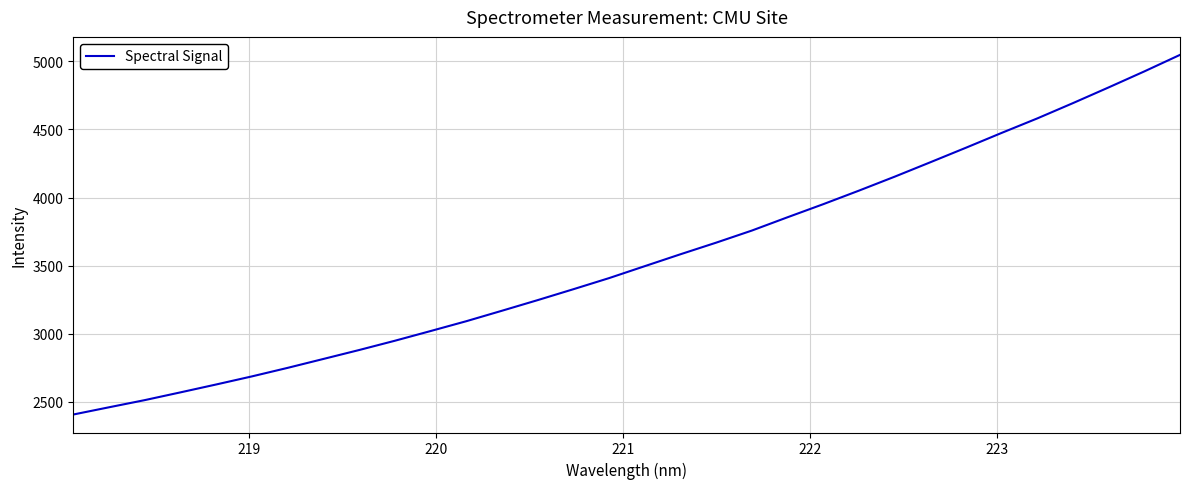

What is the minimum value shown in the chart?

2405.9